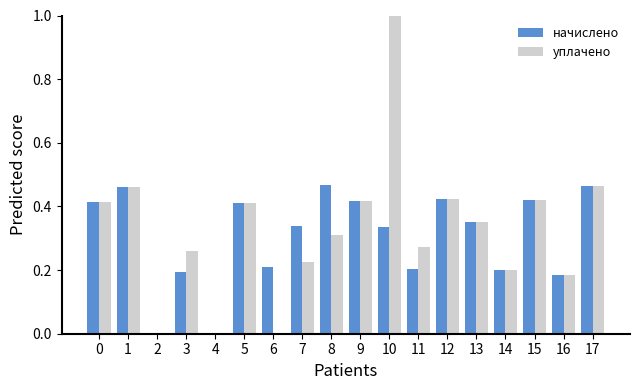

Are the bars grouped side by side (vs. stacked)?

Yes